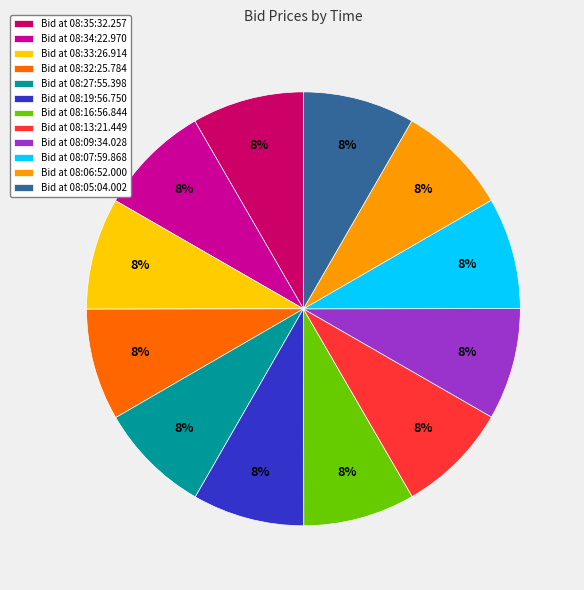

Is there a majority slice in this chart?

No